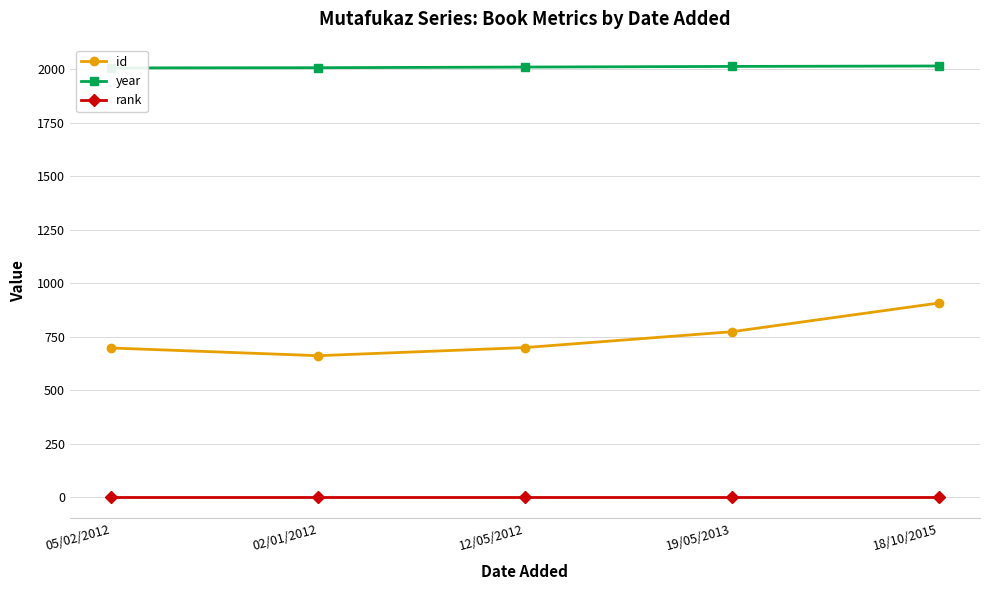

Reading left to right, extract all data points from this chart.

id: 05/02/2012=697	02/01/2012=661	12/05/2012=699	19/05/2013=773	18/10/2015=907
year: 05/02/2012=2006	02/01/2012=2007	12/05/2012=2010	19/05/2013=2013	18/10/2015=2015
rank: 05/02/2012=1	02/01/2012=1	12/05/2012=1	19/05/2013=1	18/10/2015=1